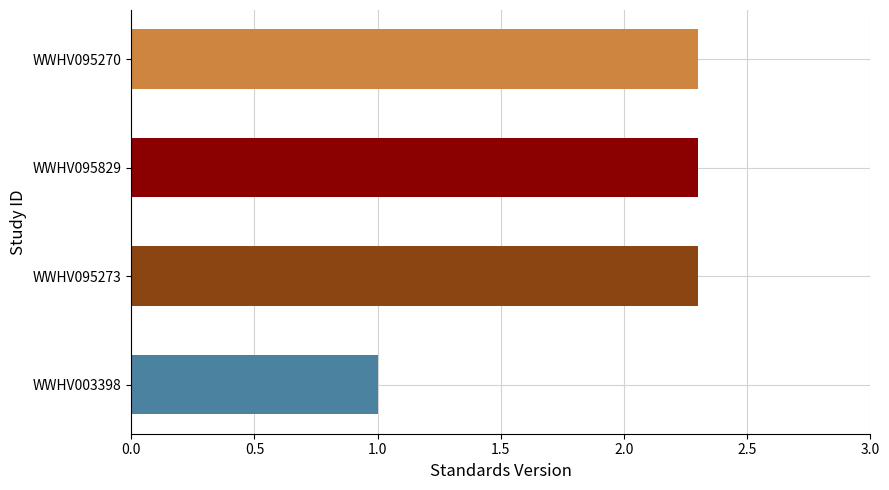

What is the average value?

2.0